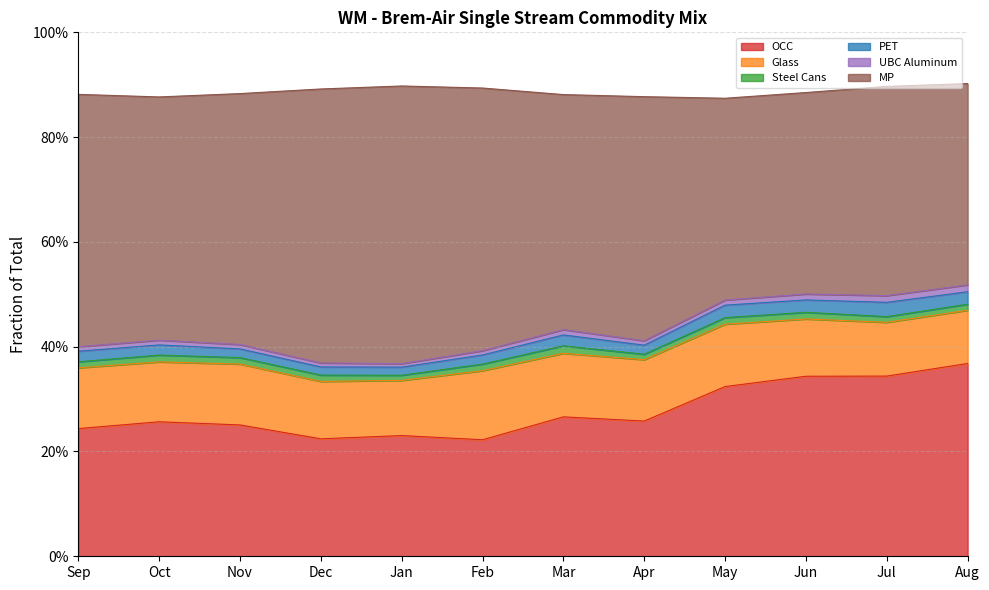

The value of UBC Aluminum at Dec is 0.0. True or false?

True